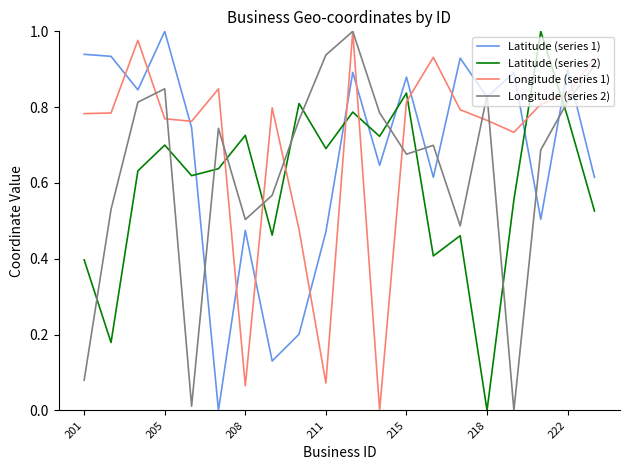

After their last crossing, which series has the higher values: Latitude (series 1) or Latitude (series 2)?

Latitude (series 1)